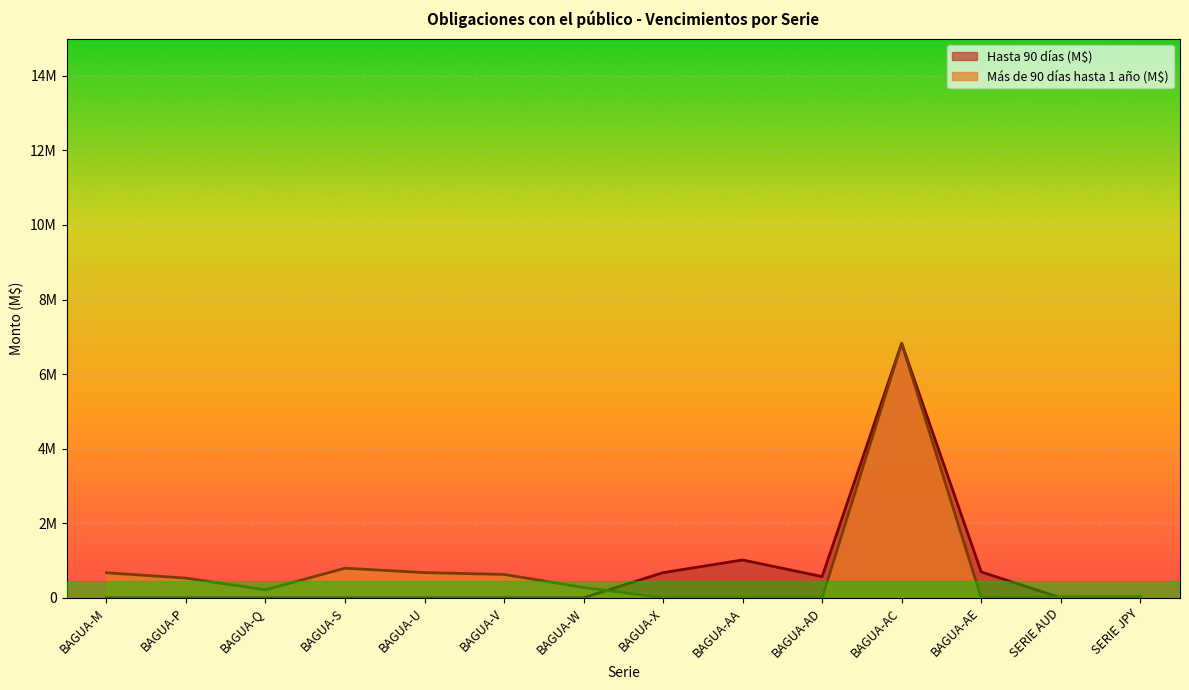

Reading left to right, transcribe all the data shown in this chart.

Hasta 90 días (M$): BAGUA-M=0	BAGUA-P=0	BAGUA-Q=0	BAGUA-S=0	BAGUA-U=0	BAGUA-V=0	BAGUA-W=0	BAGUA-X=674626	BAGUA-AA=1014015	BAGUA-AD=568723	BAGUA-AC=6823055	BAGUA-AE=694023	SERIE AUD=0	SERIE JPY=0
Más de 90 días hasta 1 año (M$): BAGUA-M=671430	BAGUA-P=527209	BAGUA-Q=212701	BAGUA-S=793326	BAGUA-U=675168	BAGUA-V=626116	BAGUA-W=274806	BAGUA-X=0	BAGUA-AA=0	BAGUA-AD=0	BAGUA-AC=6823055	BAGUA-AE=0	SERIE AUD=24265	SERIE JPY=29916